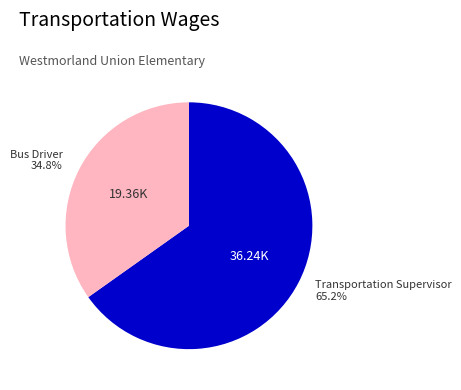

True or false: Transportation Supervisor accounts for 65% of the total.

True